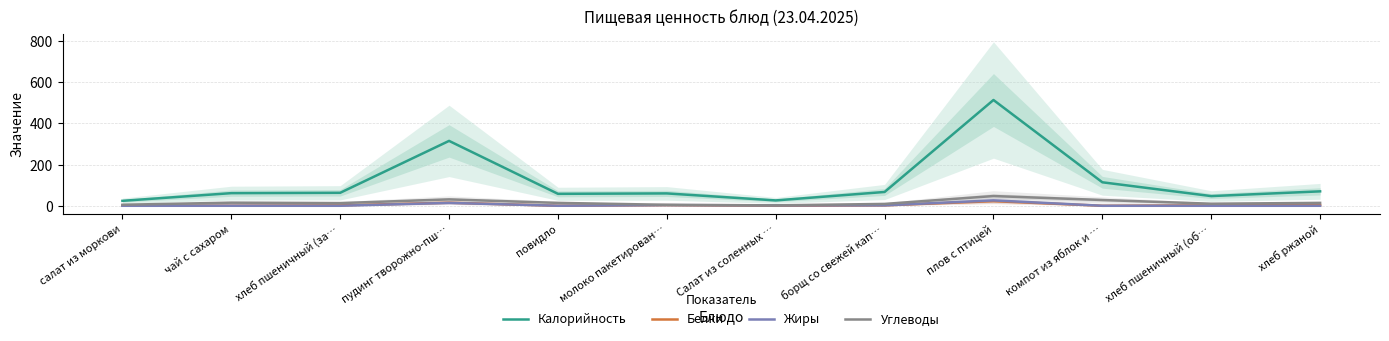

True or false: Углеводы has more than 0 interior local peaks.

True